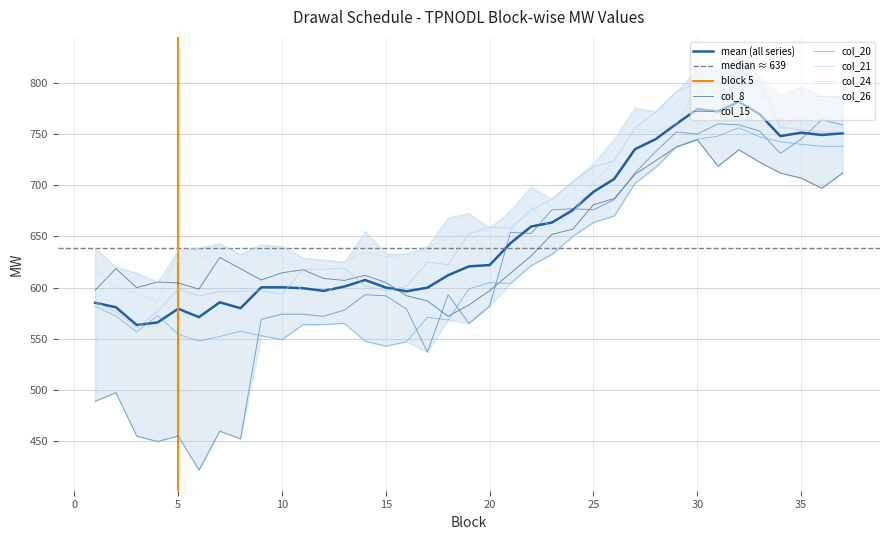

What is the sum of all col_15 values?

22827.5